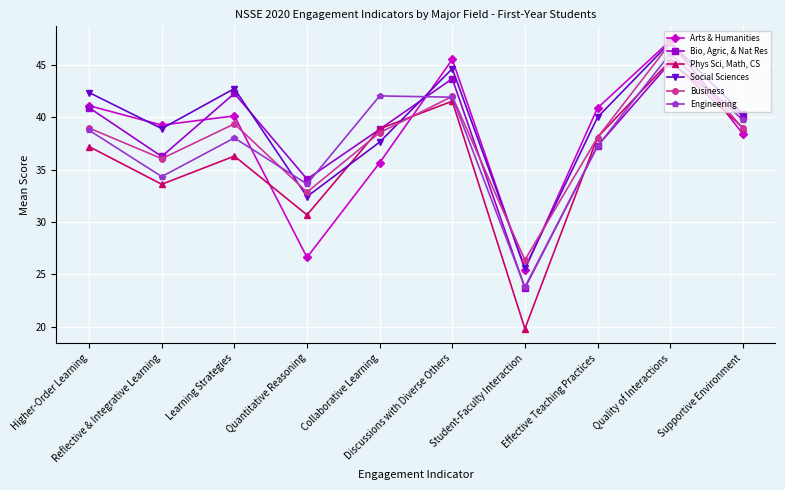

What is the label of the 9th point from the left?

Quality of Interactions